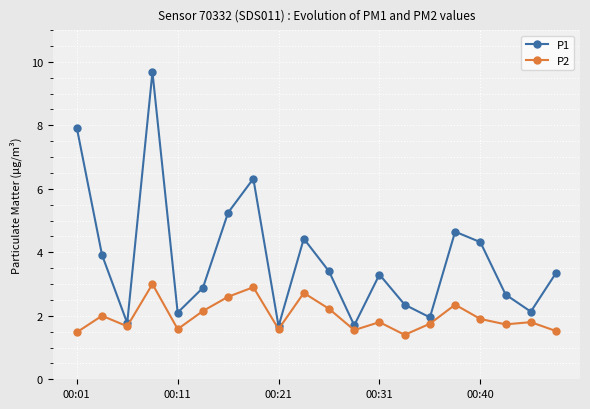

What is the average value of the P2 series?

2.0